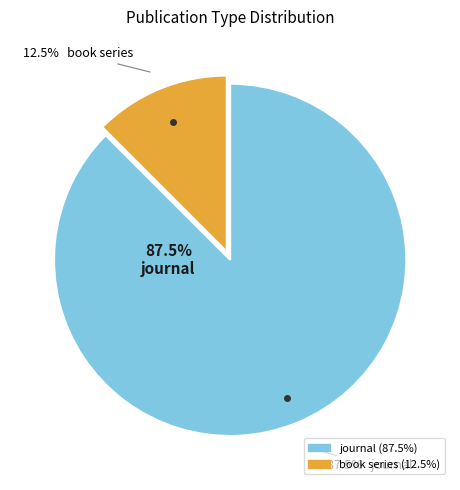

Which slice is the smallest?

book series